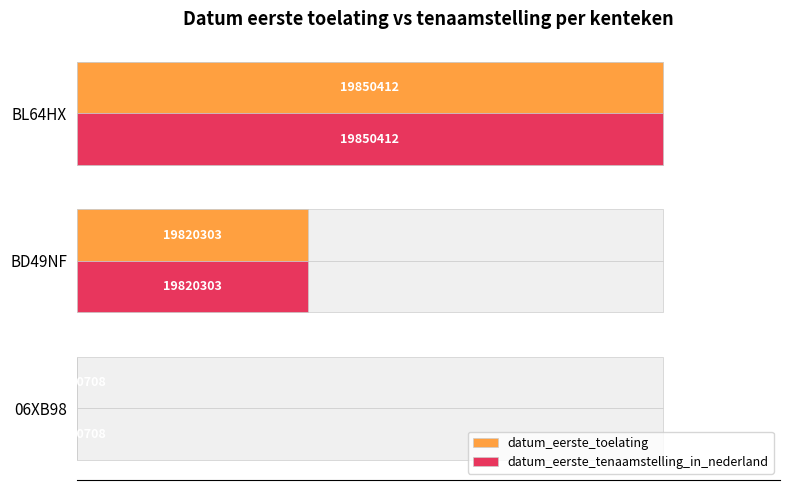

How many bars are there in total?

6